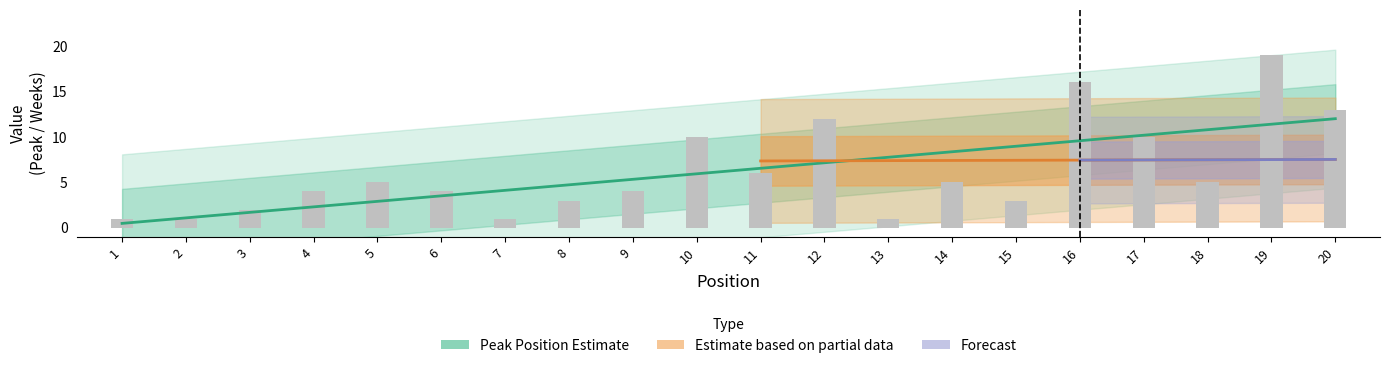

At which label is the value closest to 10?

10